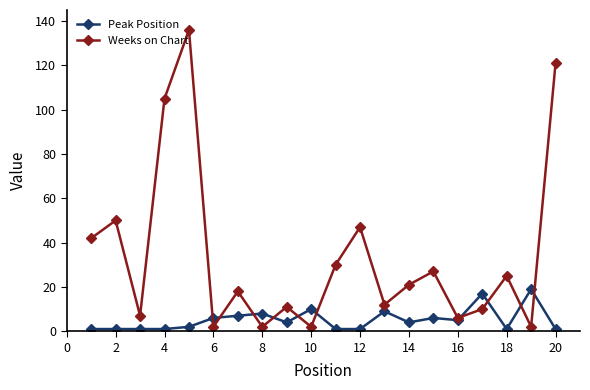

What are all the series names shown in the legend?

Peak Position, Weeks on Chart